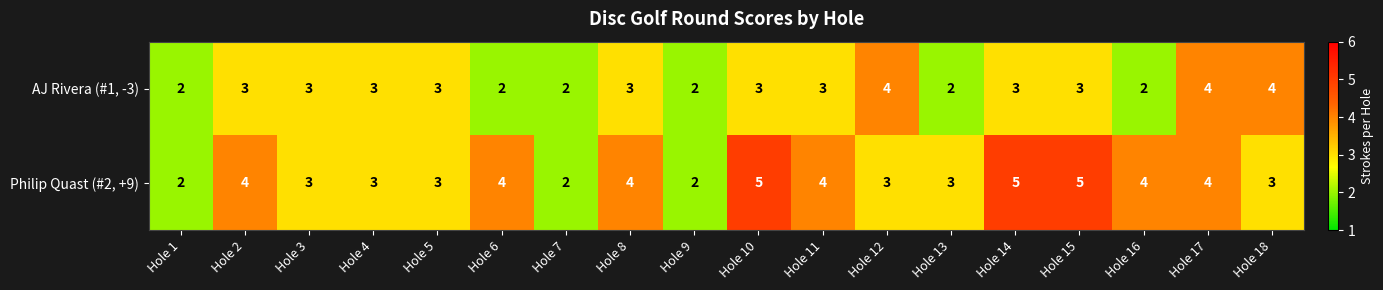

What is the greatest value displayed?

5